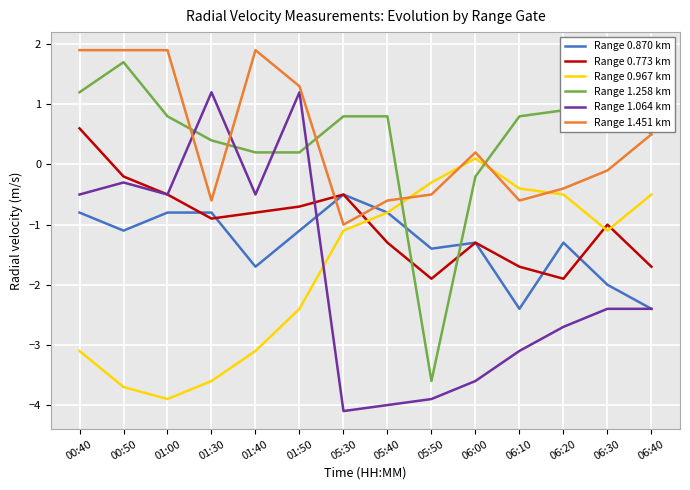

True or false: Range 1.451 km has a value of 2.2 at 01:50.

False